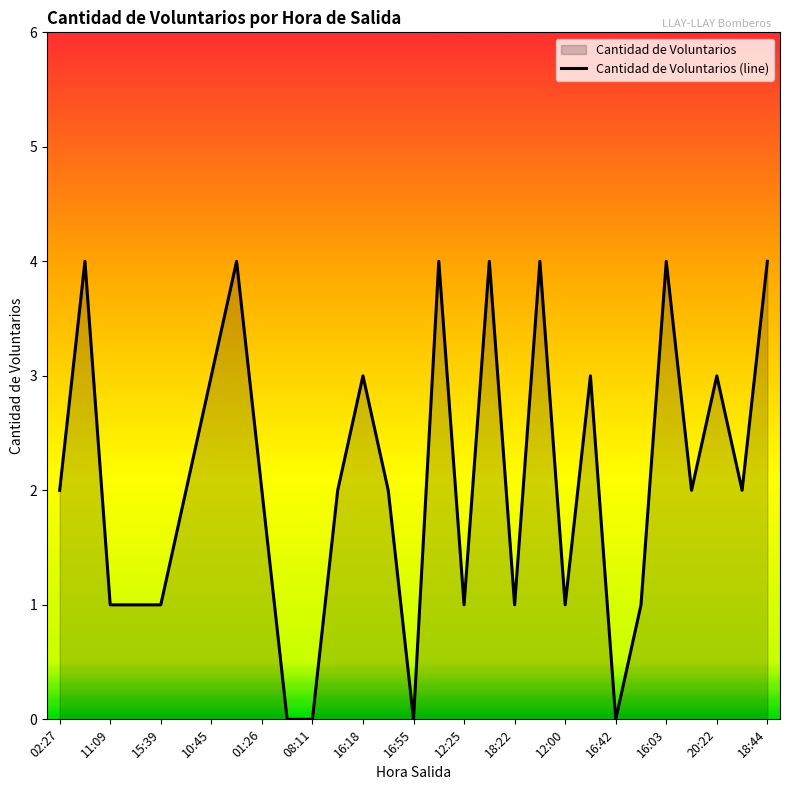

What is the difference between the maximum and second lowest values?

4